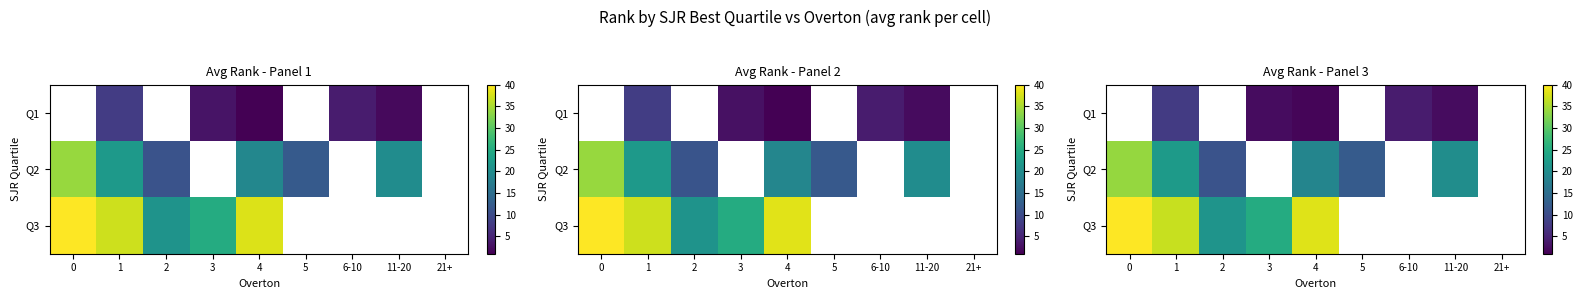

Is it true that row_1 equals 12.1 at 5?

True